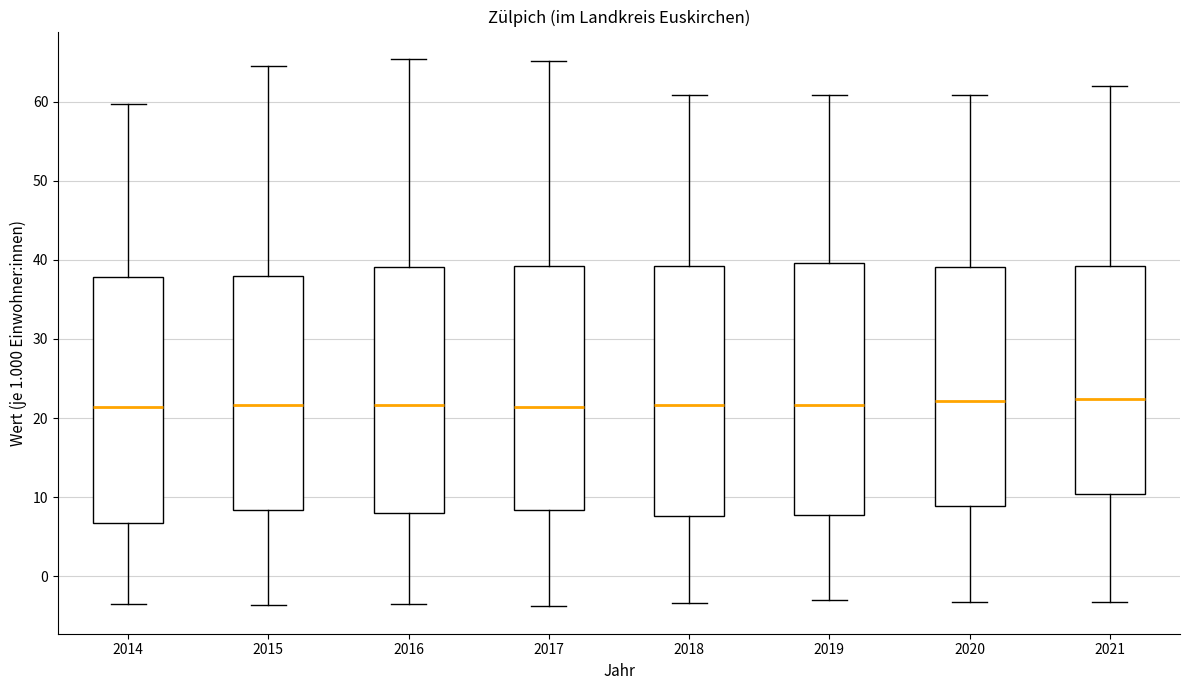

Where does the upper whisker of the box at x = 2020 end on the y-axis? The values are not printed on the chart, so give them approximately, as read against the axis.

61